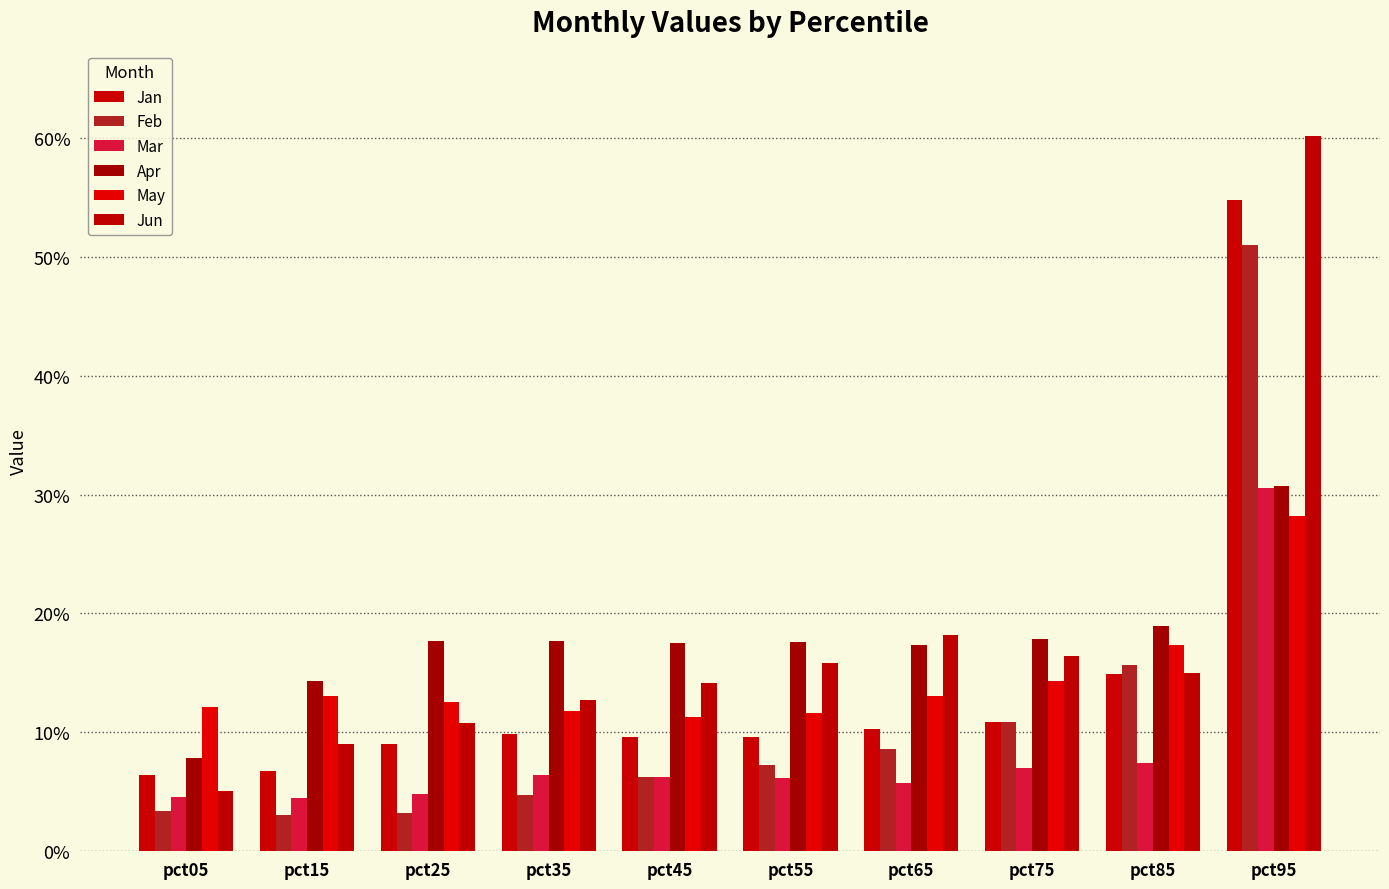

Reading left to right, what are all the values shown in this chart?

Jan: 0.1	0.1	0.1	0.1	0.1	0.1	0.1	0.1	0.1	0.5
Feb: 0.0	0.0	0.0	0.0	0.1	0.1	0.1	0.1	0.2	0.5
Mar: 0.0	0.0	0.0	0.1	0.1	0.1	0.1	0.1	0.1	0.3
Apr: 0.1	0.1	0.2	0.2	0.2	0.2	0.2	0.2	0.2	0.3
May: 0.1	0.1	0.1	0.1	0.1	0.1	0.1	0.1	0.2	0.3
Jun: 0.1	0.1	0.1	0.1	0.1	0.2	0.2	0.2	0.2	0.6